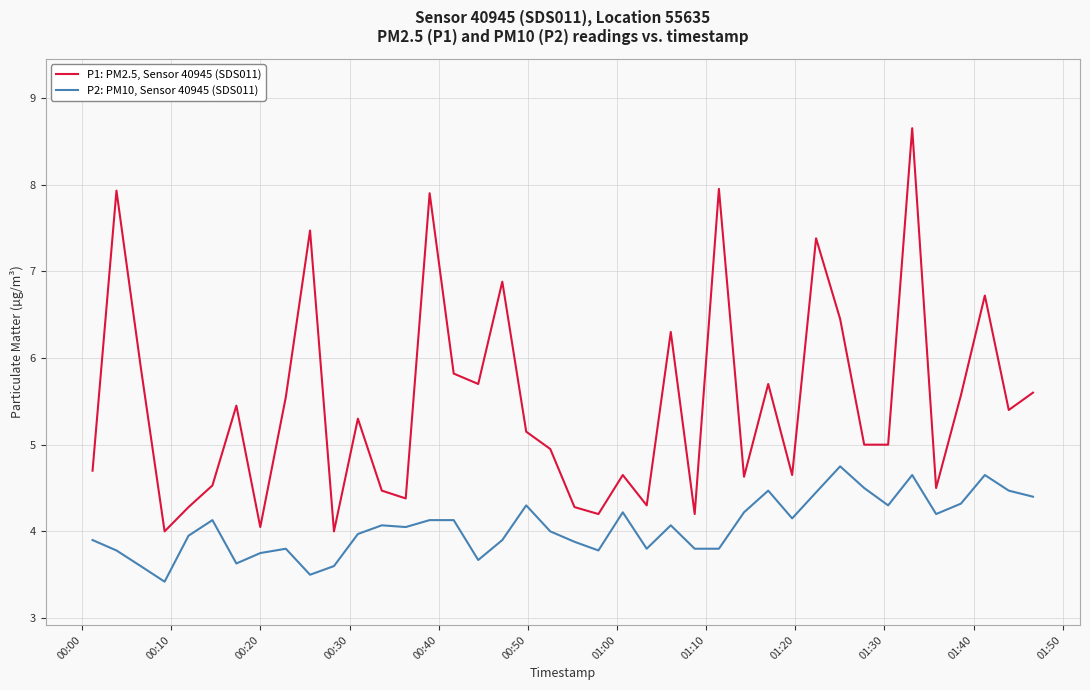

What is the lowest value of the P2: PM10, Sensor 40945 (SDS011) series?

3.4